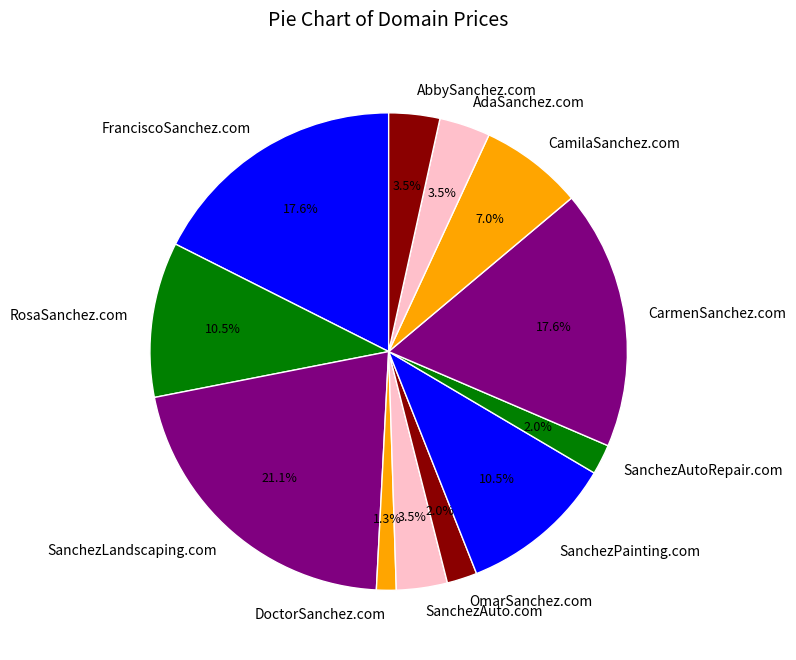

Is DoctorSanchez.com the majority of the pie?

No